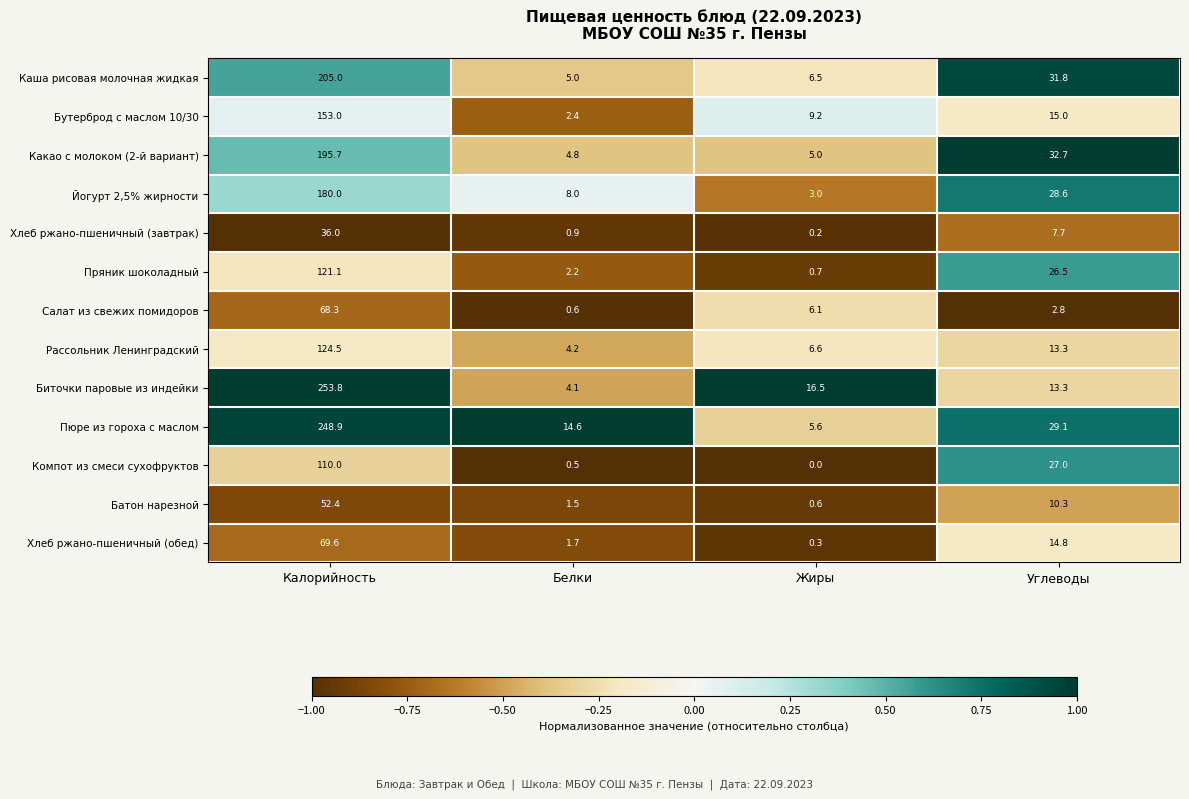

At how many categories does at least one series exceed 0?

4